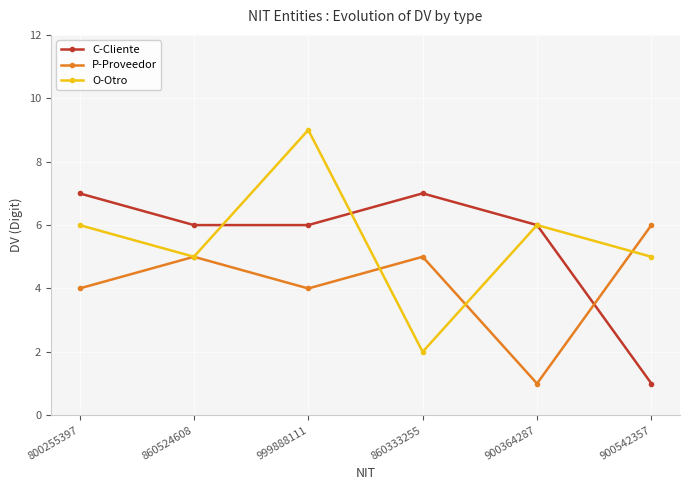

How many data points in O-Otro are less than 6?

3